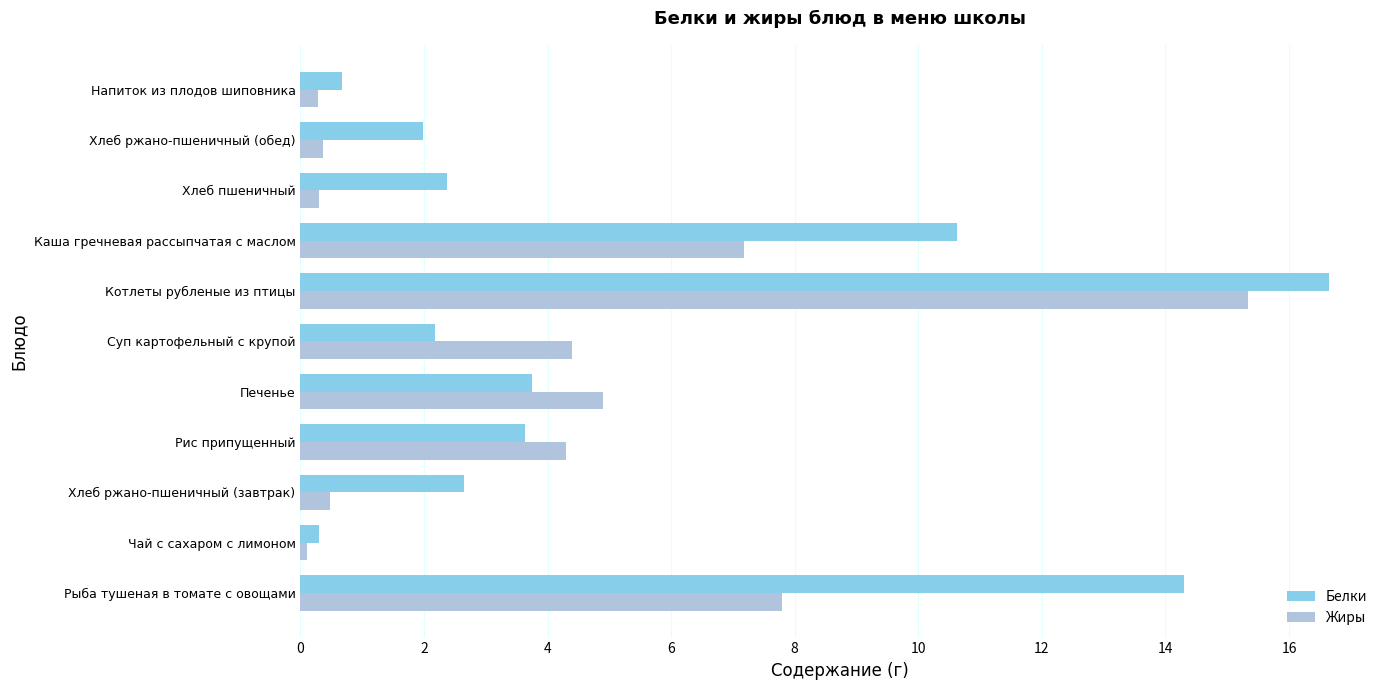

The Жиры series shows 15.3 at Котлеты рубленые из птицы. True or false?

True